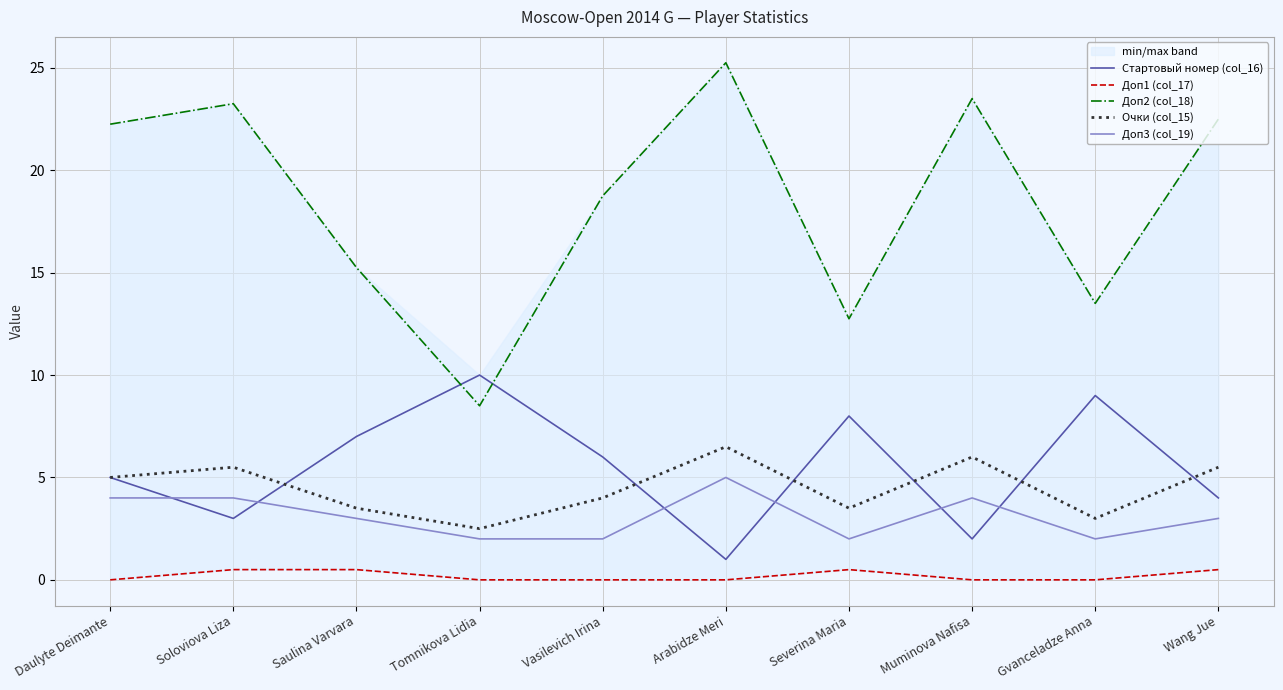

At how many categories does at least one series exceed 10?

9